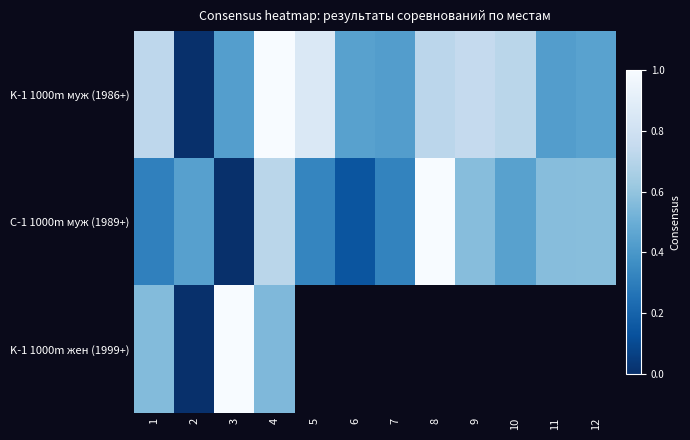

How many data points in K-1 1000m муж (1986+) are above 0?

11